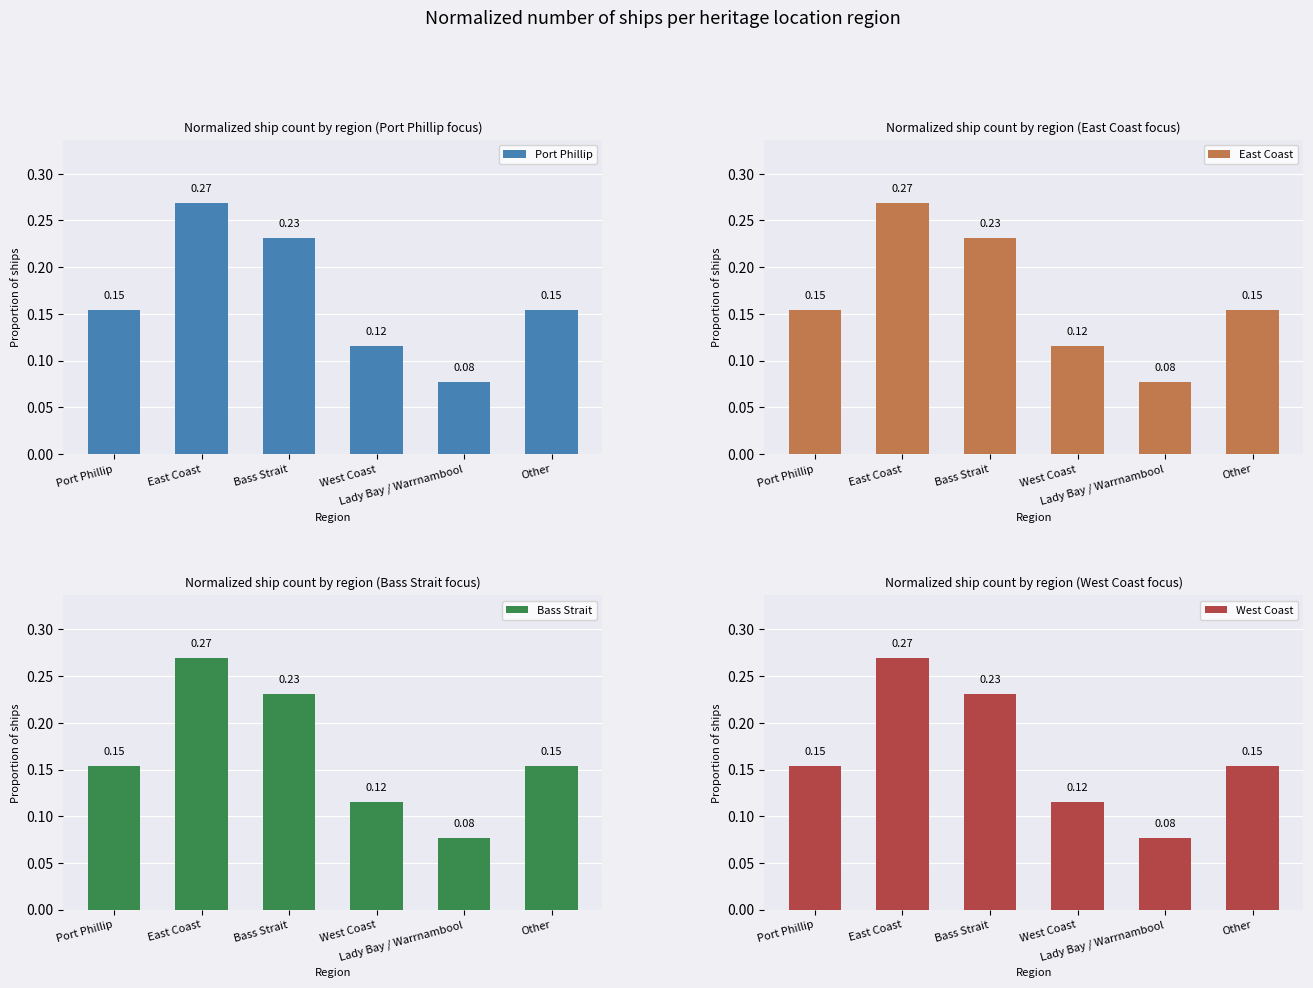

What is the sum of the Bass Strait values at East Coast and Lady Bay / Warrnambool?

0.3